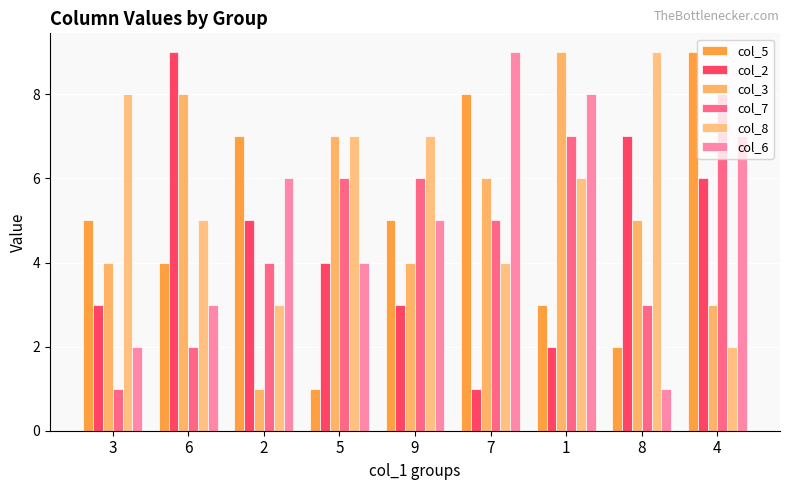

How many bars are there in total?

54